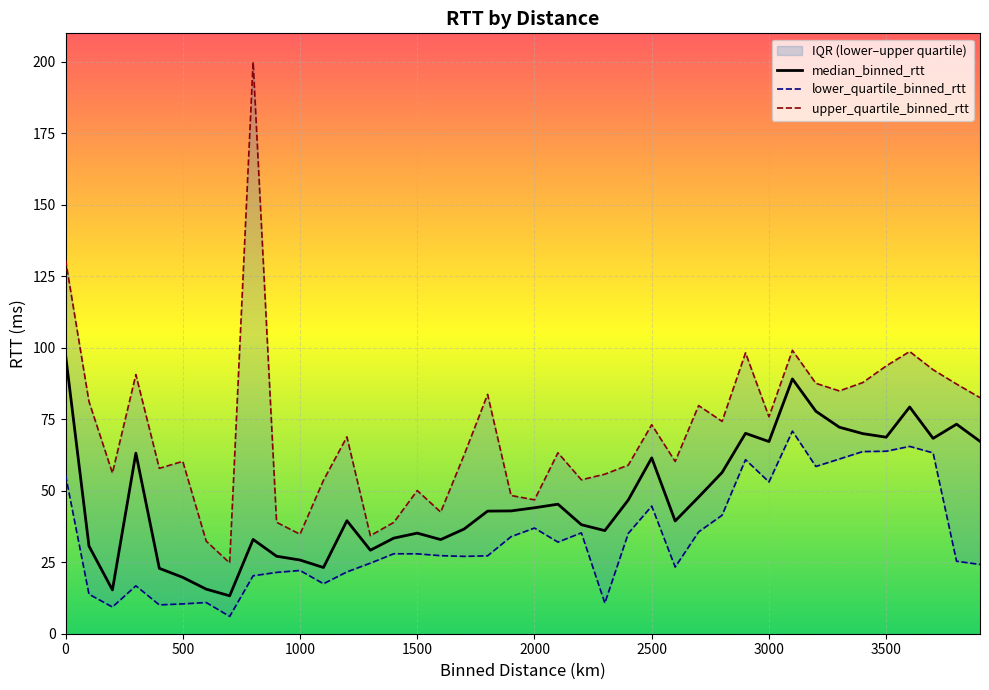

True or false: median_binned_rtt has a value of 8.5 at 500.

False